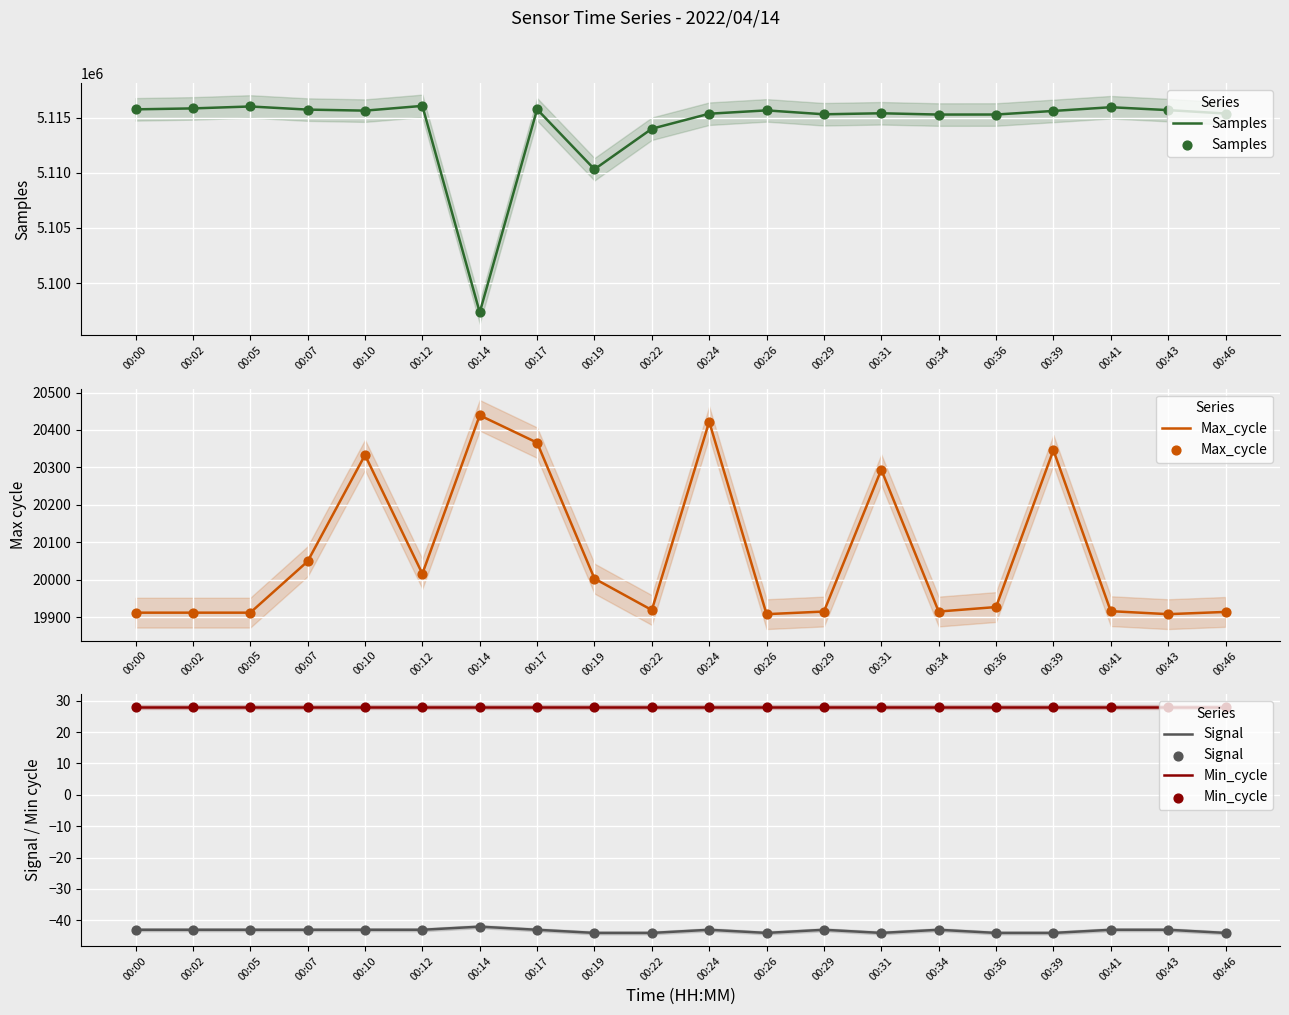

Which series contains the highest Y value?

Samples